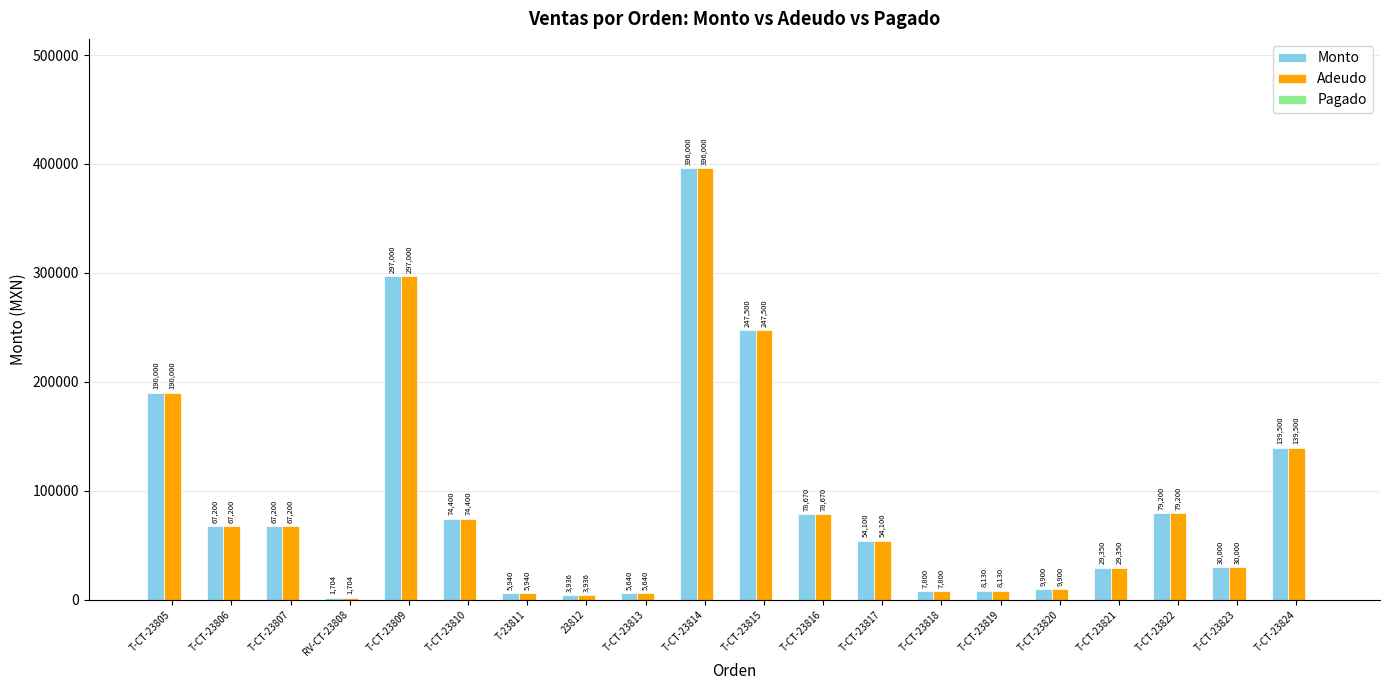

How many categories are shown in the chart?

20